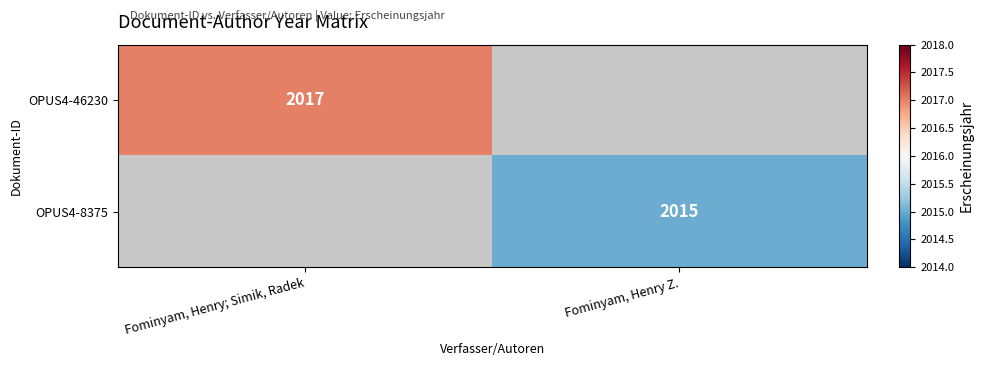

True or false: OPUS4-46230 has a value of 2017 at Fominyam, Henry; Simik, Radek.

True